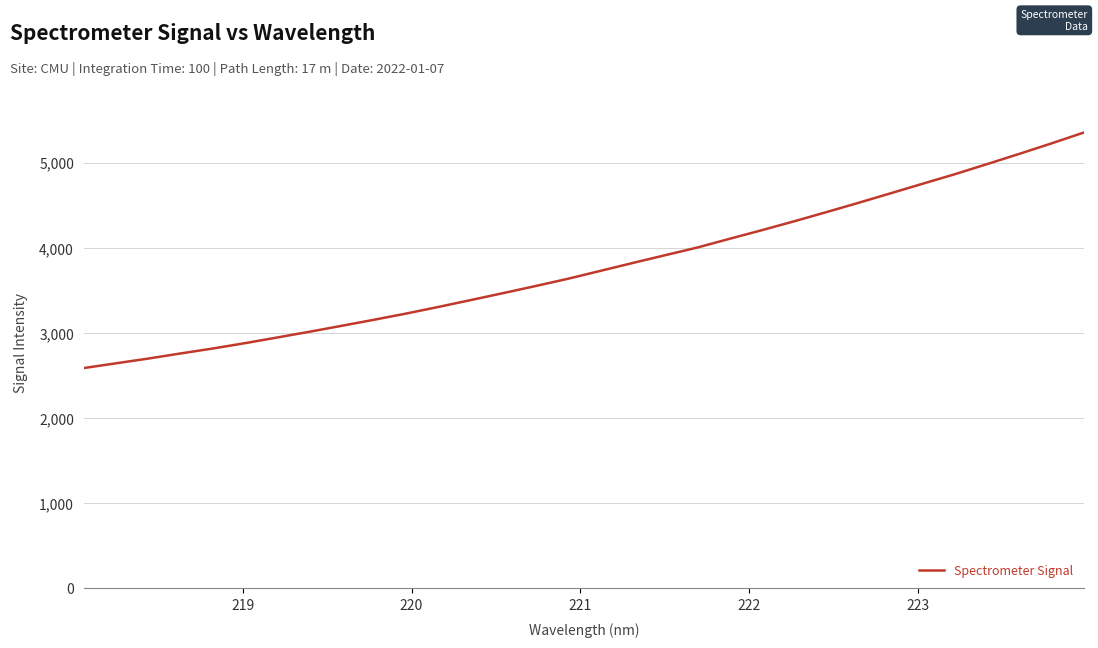

How many series are shown in this chart?

1